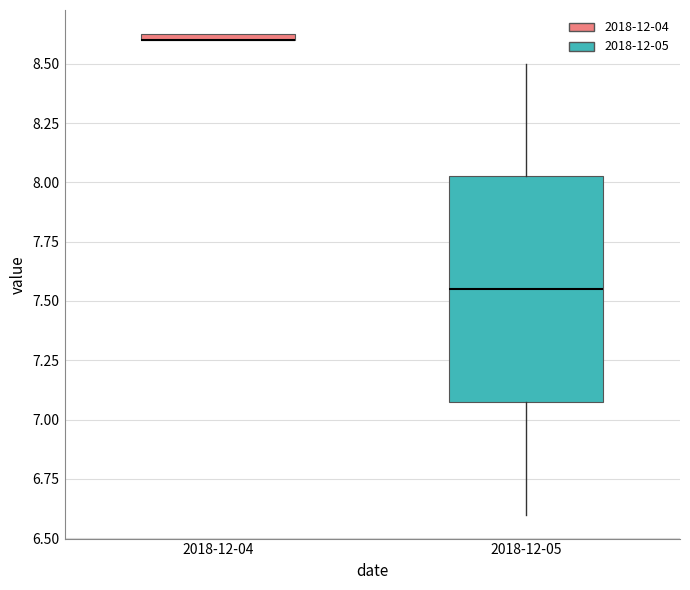

Where is the lower edge of the box for 2018-12-05 on the y-axis? The values are not printed on the chart, so give them approximately, as read against the axis.

7.10